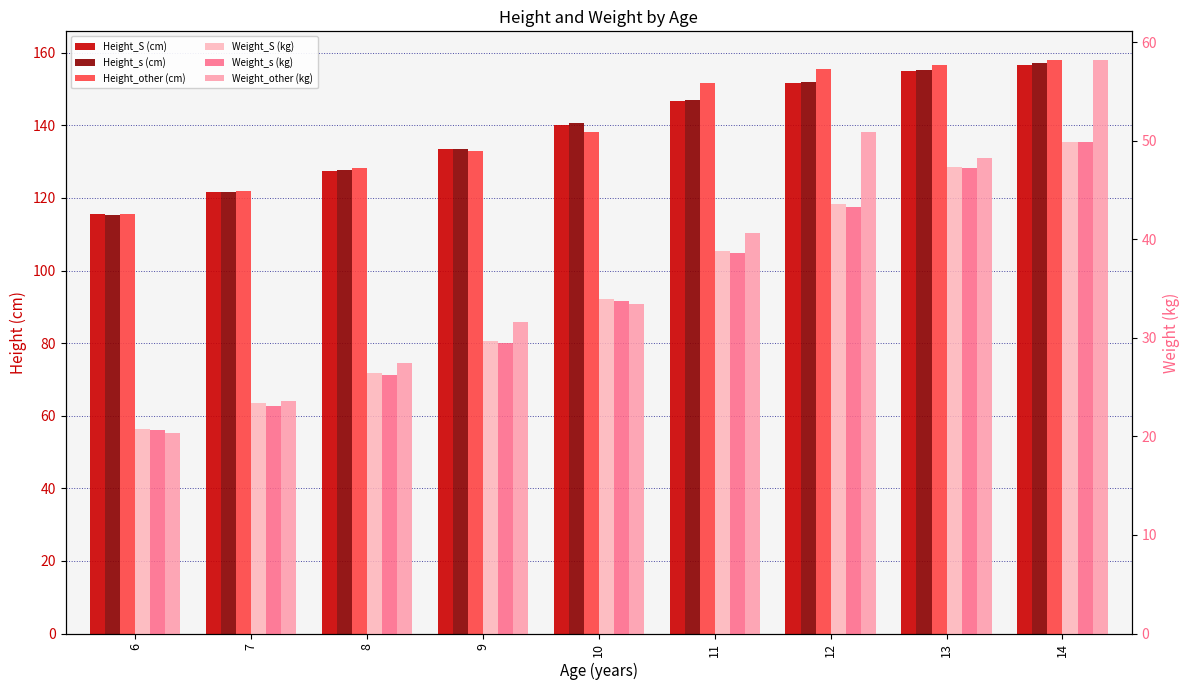

What is the difference between the maximum and minimum values in the Weight_other (kg) series?

37.9